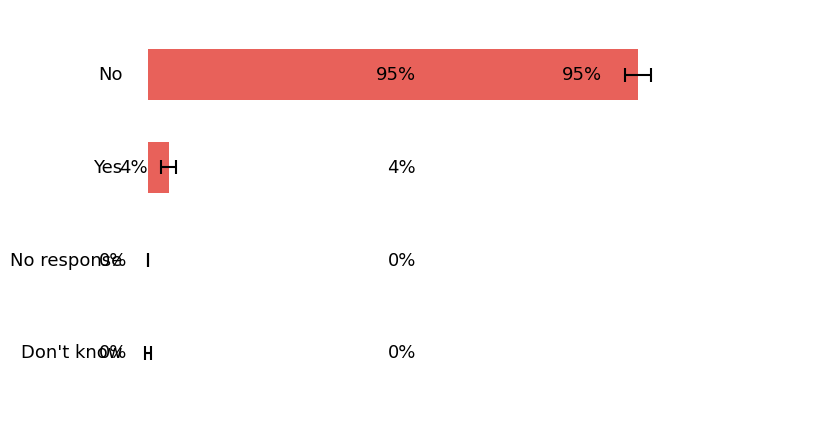

Are the bars grouped side by side (vs. stacked)?

No